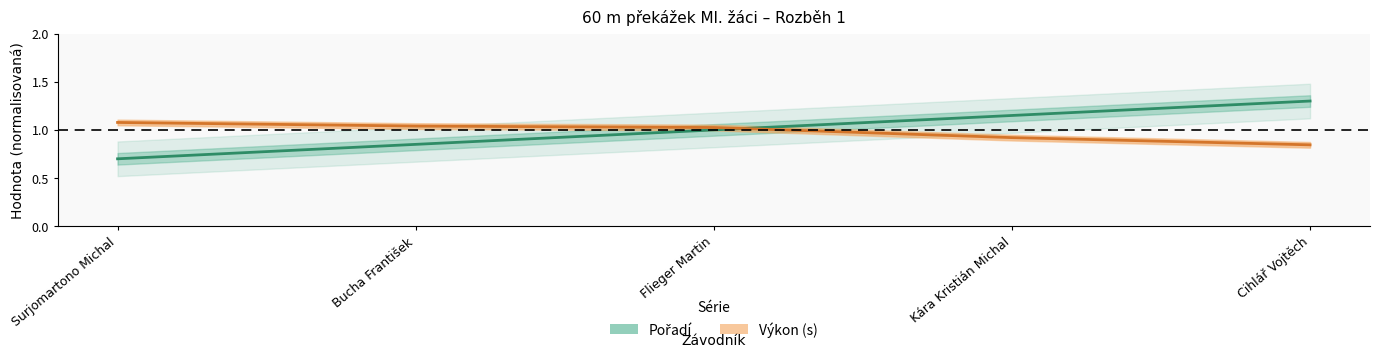

Count the Pořadí values in the range 0 to 1.

3